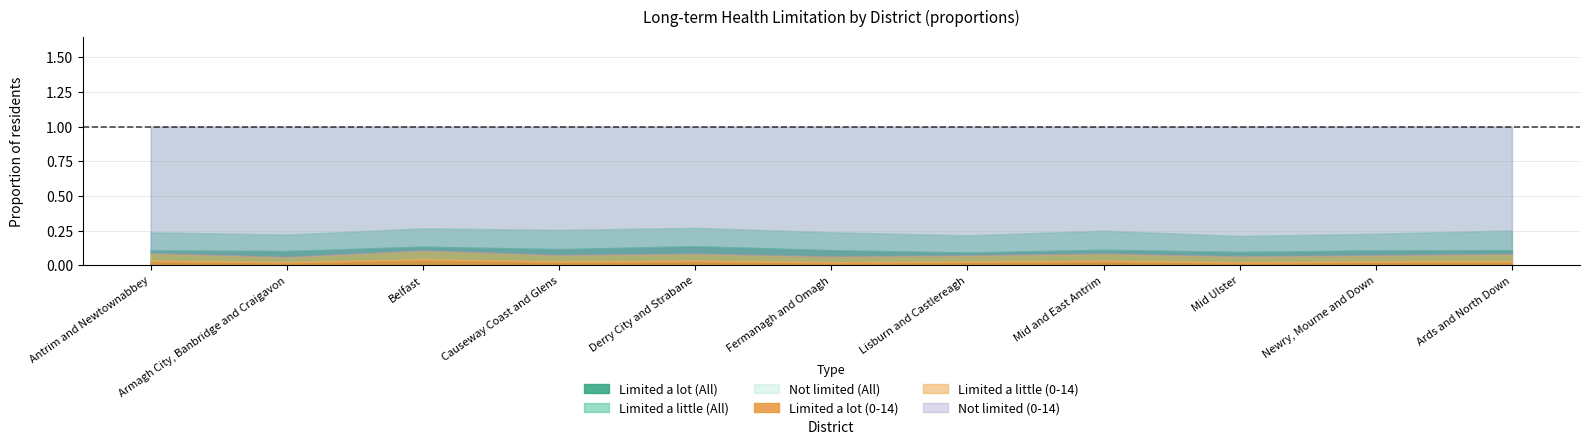

List the series in order of their peak value, lowest first.

Limited a lot (0-14), Limited a little (0-14), Limited a lot (All), Limited a little (All), Not limited (All), Not limited (0-14)